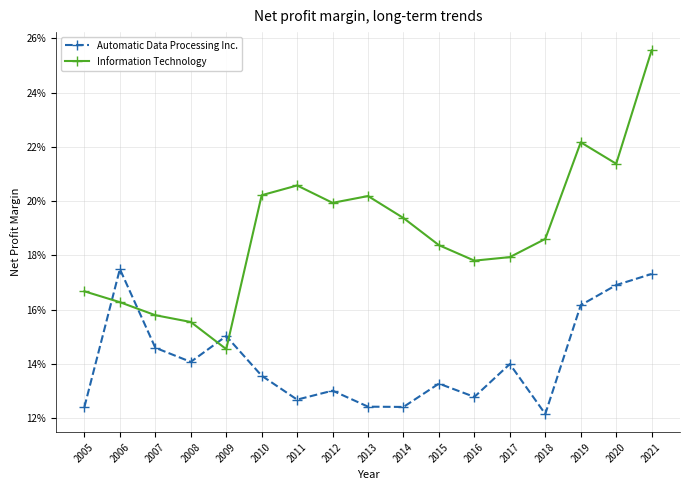

Does the chart have visible grid lines?

Yes